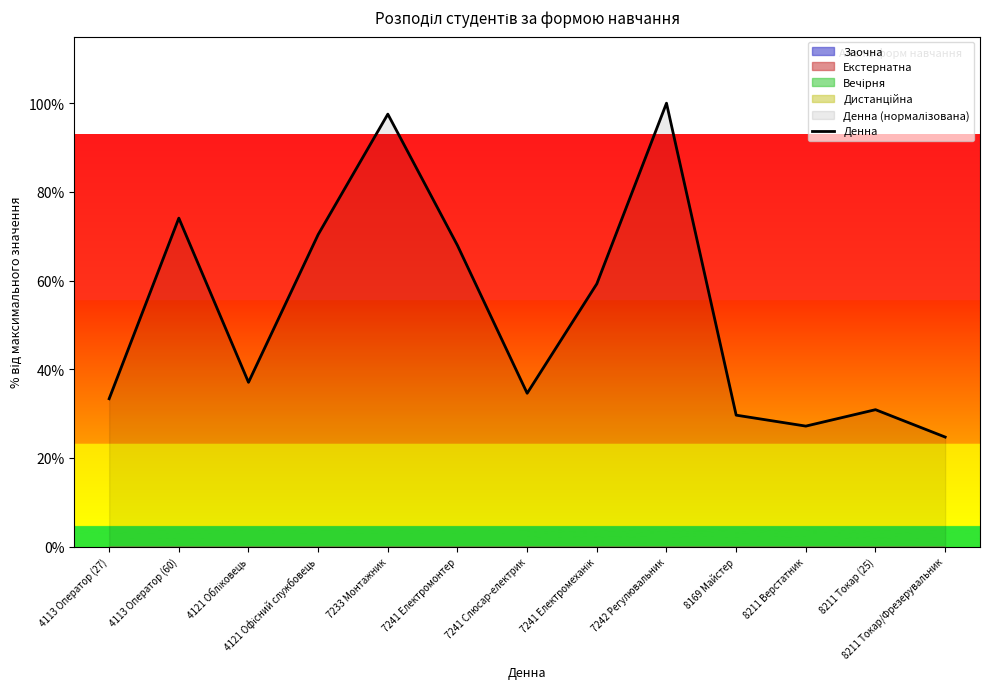

What position from the left is 8211 Токар (25)?

12